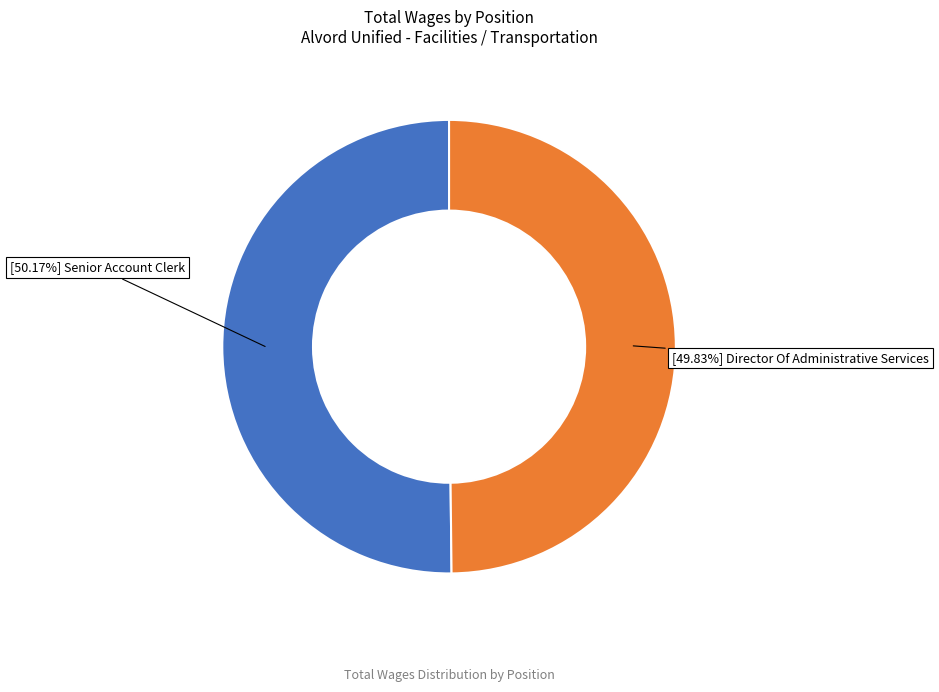

Does any single category account for the majority?

Yes